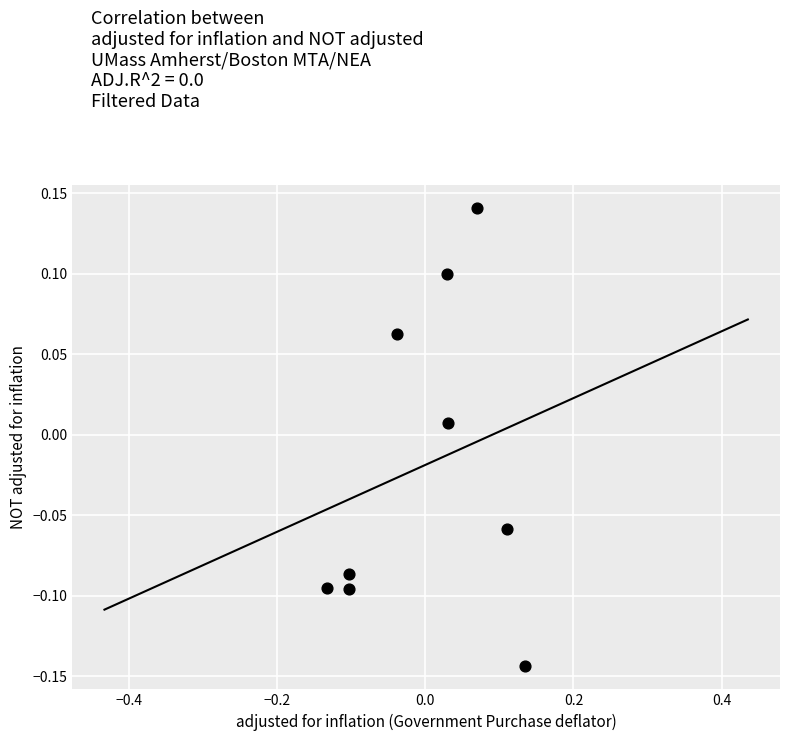

What is the range of Y values (max minus min)?

0.3